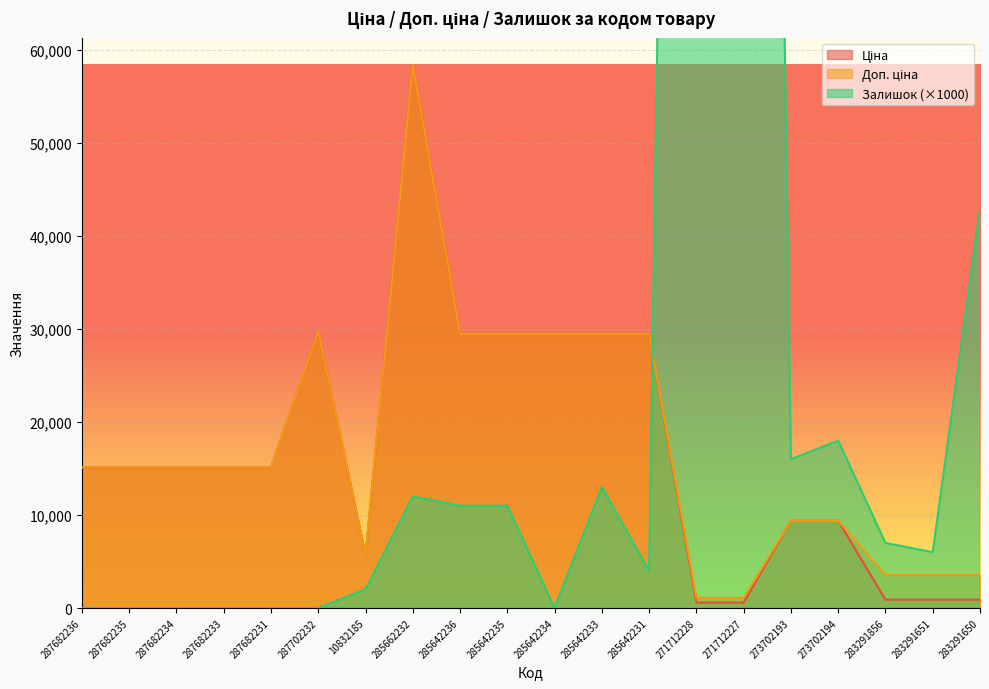

At which label does Ціна first exceed 15120?

287702232